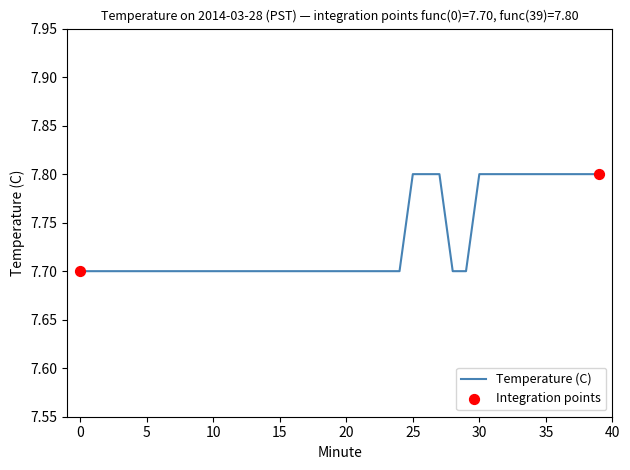

What is the minimum value shown in the chart?

7.7